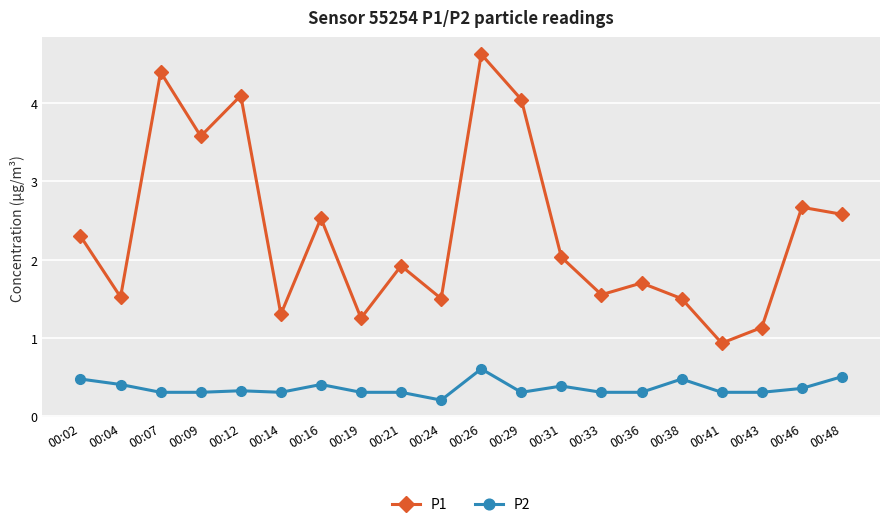

Which series has the largest total across all categories?

P1